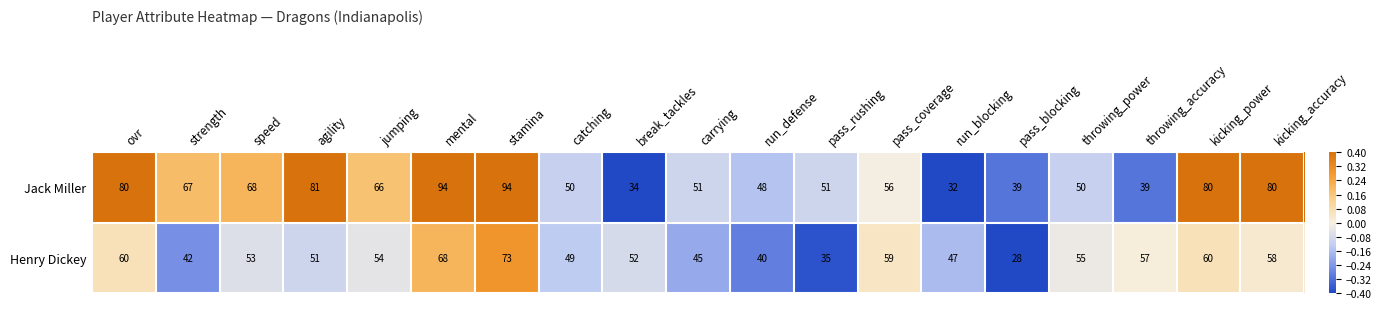

How many values in the Jack Miller series are below 56?

9